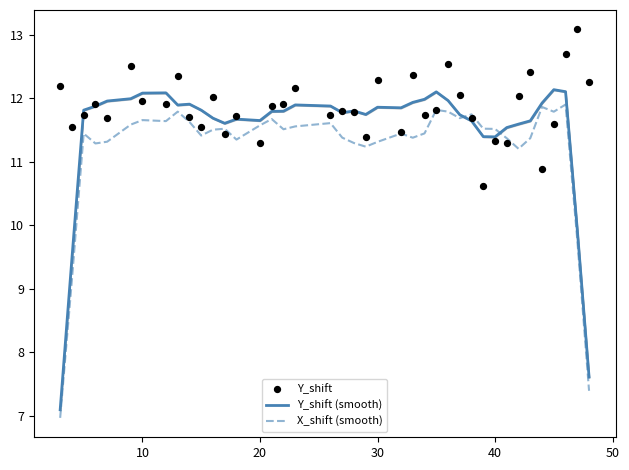

What is the total value across all series at 20?

35.0